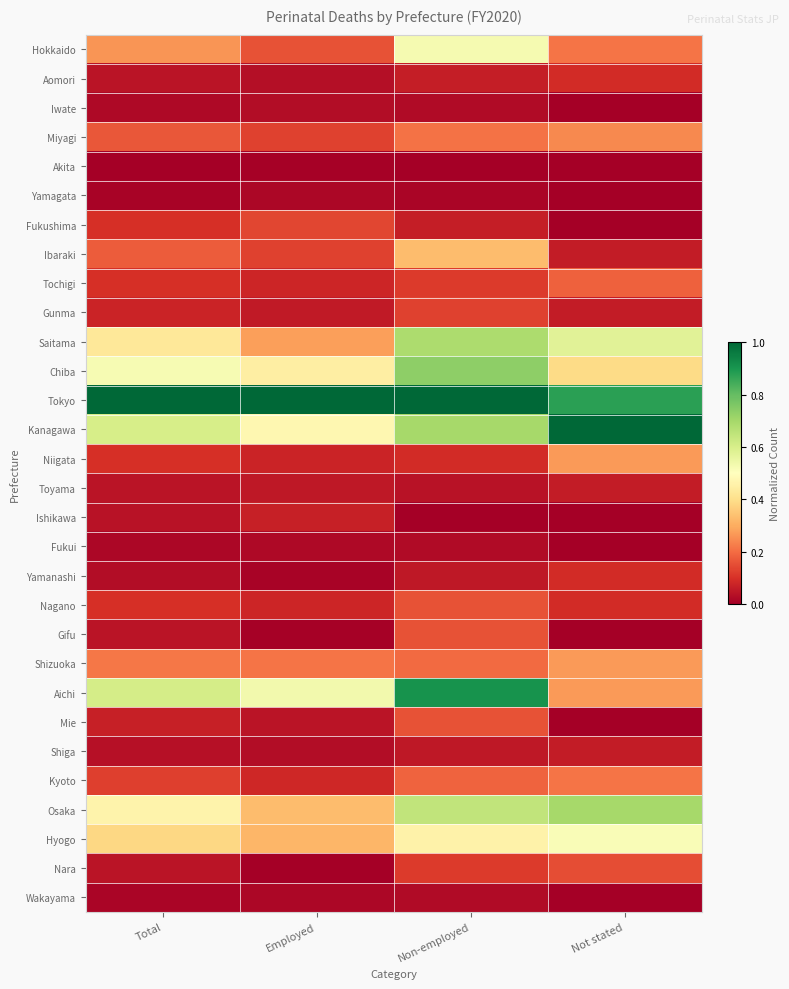

Reading right to left, extract all data points from this chart.

Hokkaido: Not stated=0.2	Non-employed=0.5	Employed=0.2	Total=0.3
Aomori: Not stated=0.1	Non-employed=0.1	Employed=0.0	Total=0.0
Iwate: Not stated=0.0	Non-employed=0.0	Employed=0.0	Total=0.0
Miyagi: Not stated=0.2	Non-employed=0.2	Employed=0.1	Total=0.2
Akita: Not stated=0.0	Non-employed=0.0	Employed=0.0	Total=0.0
Yamagata: Not stated=0.0	Non-employed=0.0	Employed=0.0	Total=0.0
Fukushima: Not stated=0.0	Non-employed=0.1	Employed=0.1	Total=0.1
Ibaraki: Not stated=0.1	Non-employed=0.3	Employed=0.1	Total=0.2
Tochigi: Not stated=0.2	Non-employed=0.1	Employed=0.1	Total=0.1
Gunma: Not stated=0.1	Non-employed=0.1	Employed=0.1	Total=0.1
Saitama: Not stated=0.6	Non-employed=0.7	Employed=0.3	Total=0.4
Chiba: Not stated=0.4	Non-employed=0.7	Employed=0.4	Total=0.5
Tokyo: Not stated=0.9	Non-employed=1.0	Employed=1.0	Total=1.0
Kanagawa: Not stated=1.0	Non-employed=0.7	Employed=0.5	Total=0.6
Niigata: Not stated=0.3	Non-employed=0.1	Employed=0.1	Total=0.1
Toyama: Not stated=0.1	Non-employed=0.0	Employed=0.1	Total=0.0
Ishikawa: Not stated=0.0	Non-employed=0.0	Employed=0.1	Total=0.0
Fukui: Not stated=0.0	Non-employed=0.0	Employed=0.0	Total=0.0
Yamanashi: Not stated=0.1	Non-employed=0.1	Employed=0.0	Total=0.0
Nagano: Not stated=0.1	Non-employed=0.2	Employed=0.1	Total=0.1
Gifu: Not stated=0.0	Non-employed=0.2	Employed=0.0	Total=0.0
Shizuoka: Not stated=0.3	Non-employed=0.2	Employed=0.2	Total=0.2
Aichi: Not stated=0.3	Non-employed=0.9	Employed=0.5	Total=0.6
Mie: Not stated=0.0	Non-employed=0.2	Employed=0.0	Total=0.1
Shiga: Not stated=0.1	Non-employed=0.1	Employed=0.0	Total=0.0
Kyoto: Not stated=0.2	Non-employed=0.2	Employed=0.1	Total=0.1
Osaka: Not stated=0.7	Non-employed=0.6	Employed=0.3	Total=0.5
Hyogo: Not stated=0.5	Non-employed=0.5	Employed=0.3	Total=0.4
Nara: Not stated=0.2	Non-employed=0.1	Employed=0.0	Total=0.0
Wakayama: Not stated=0.0	Non-employed=0.0	Employed=0.0	Total=0.0